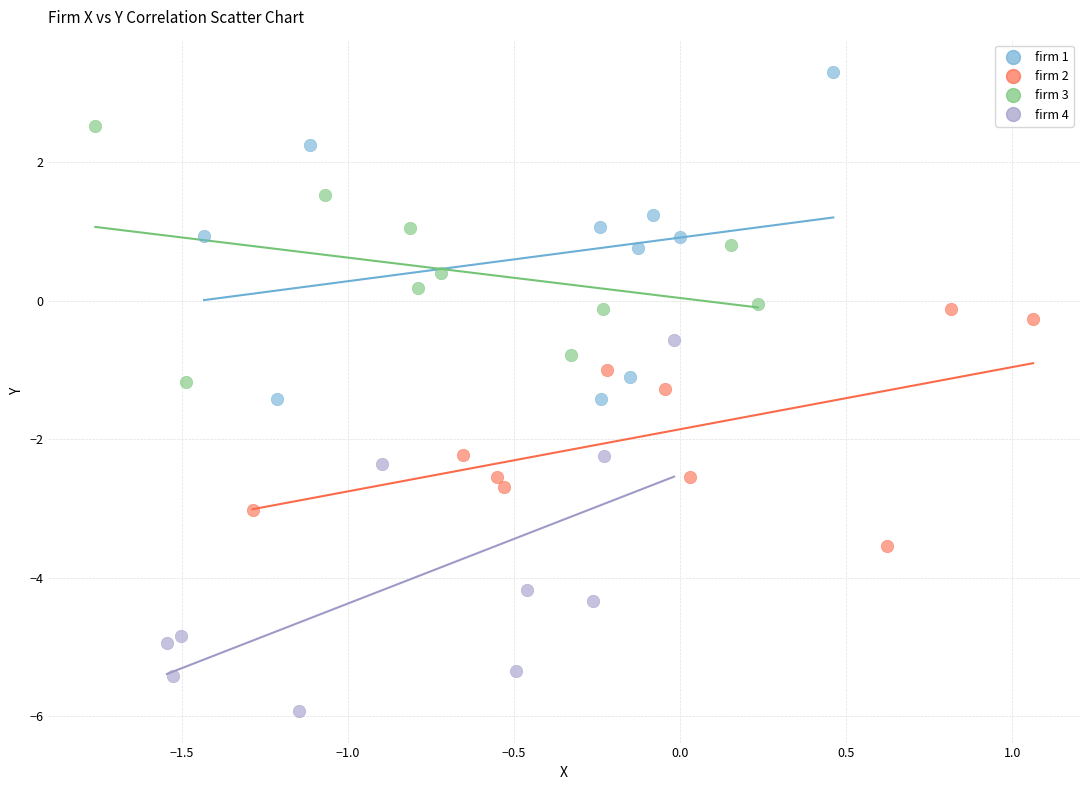

Which series reaches the maximum Y coordinate?

firm 1